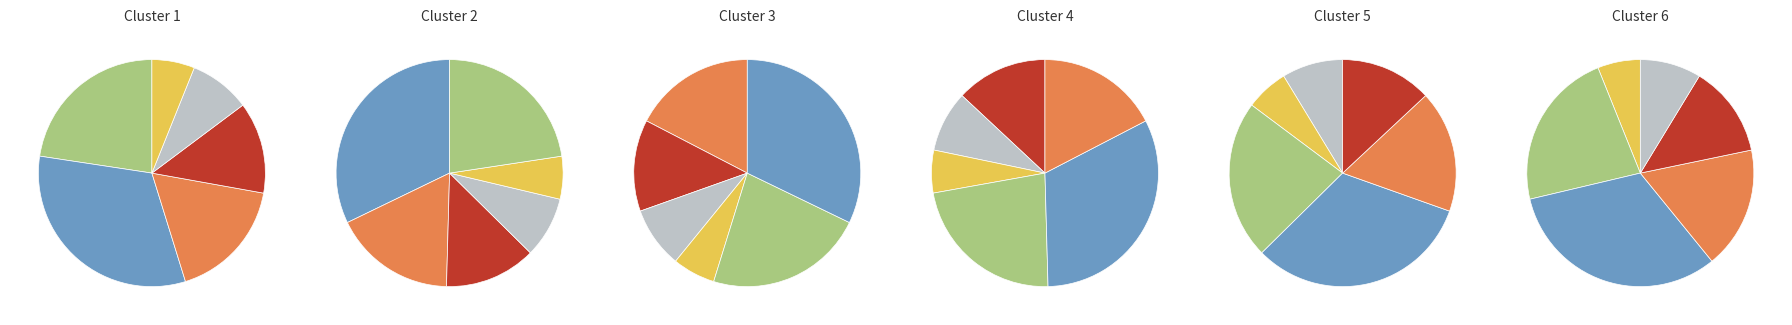

What is the smallest slice in the pie chart?

陵川县